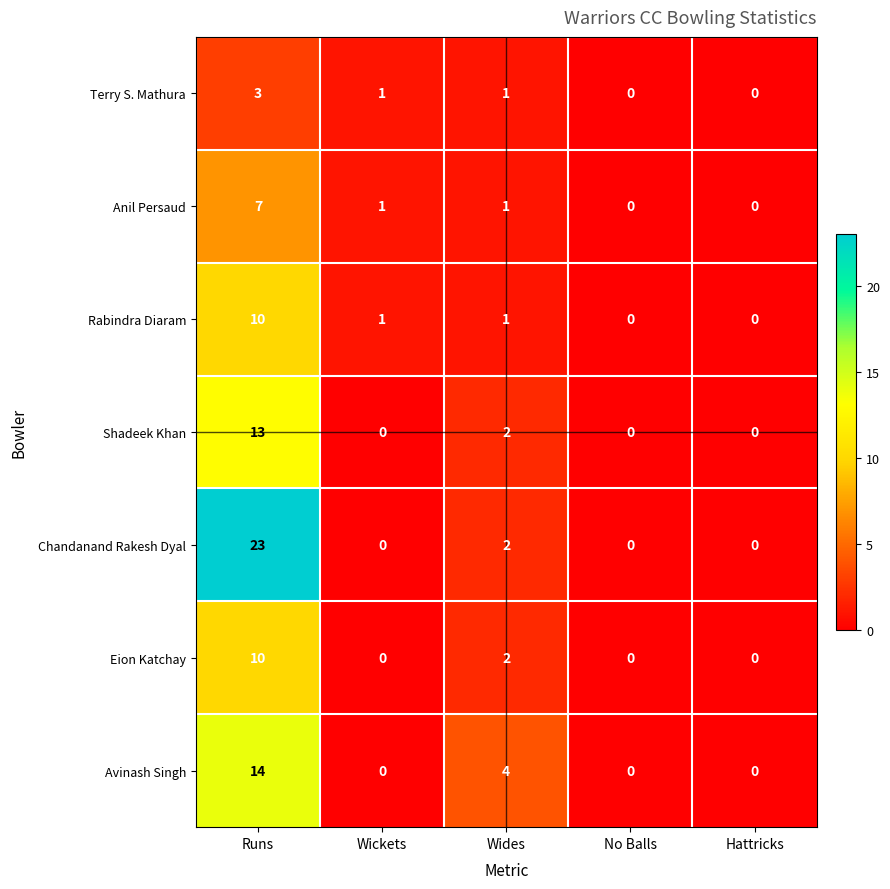

How many distinct data groups are displayed?

7